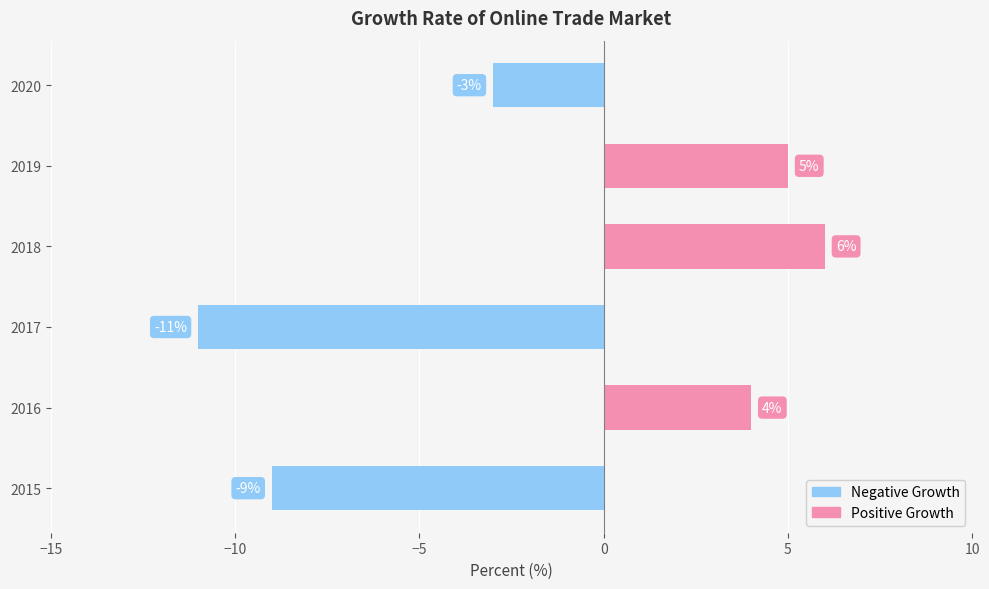

Are the bars grouped side by side (vs. stacked)?

No